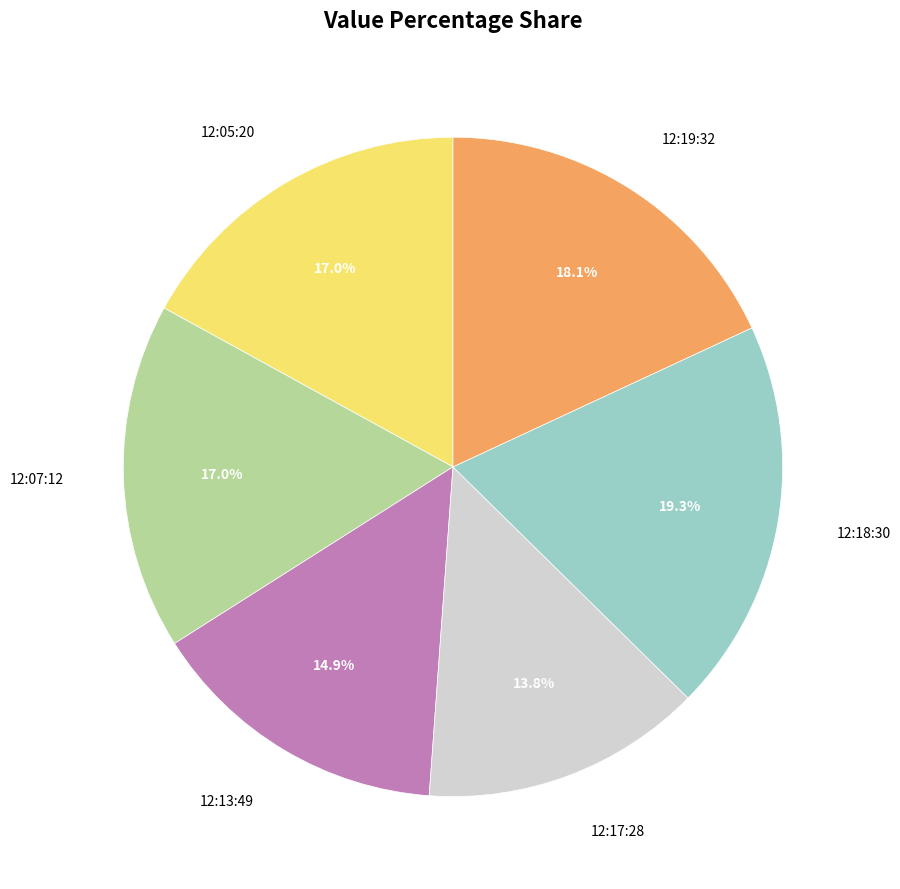

Which category has the biggest portion of the pie?

12:18:30